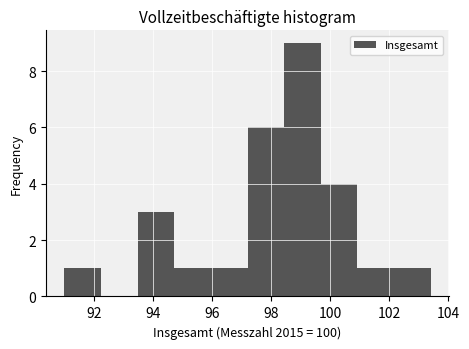

Reading left to right, transcribe this chart: for each bar, give the range it covers on the x-axis and its height. Neither the bar edges nor the heights are printed on the chart, so give them approximately, as read against the axes.

91.00 to 92.24: 1
92.24 to 93.48: 0
93.48 to 94.72: 3
94.72 to 95.96: 1
95.96 to 97.20: 1
97.20 to 98.44: 6
98.44 to 99.68: 9
99.68 to 100.92: 4
100.92 to 102.16: 1
102.16 to 103.40: 1